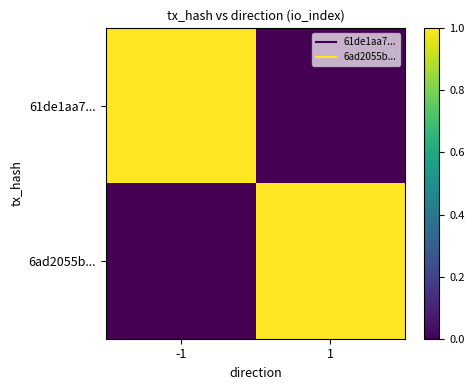

Reading left to right, extract all data points from this chart.

61de1aa7...: -1=1	1=0
6ad2055b...: -1=0	1=1